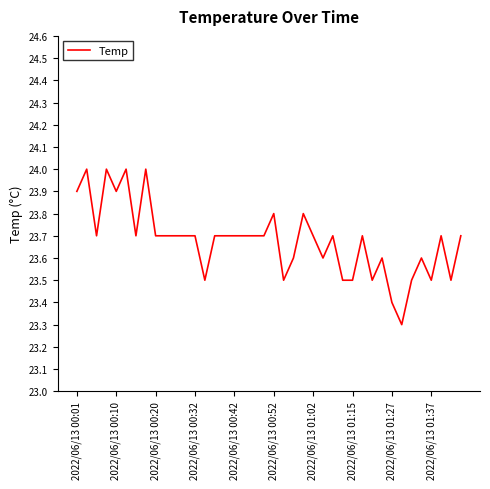

What is the minimum value shown in the chart?

23.3